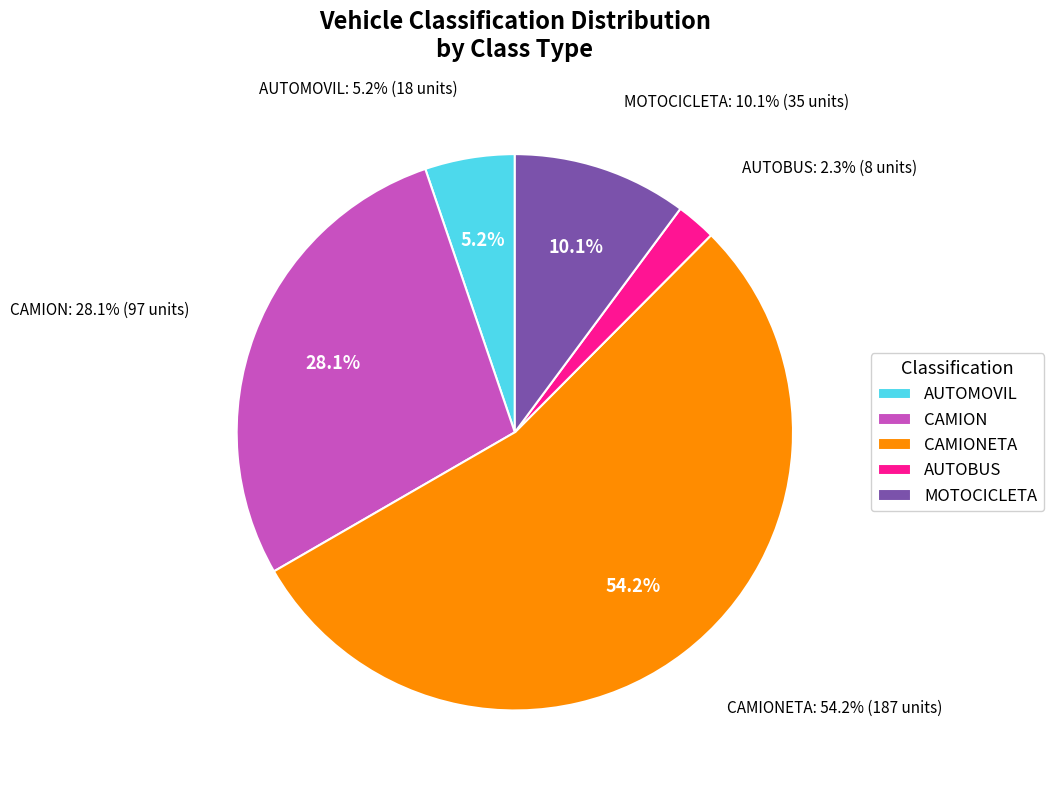

What is the change in value from AUTOMOVIL to MOTOCICLETA?

+17